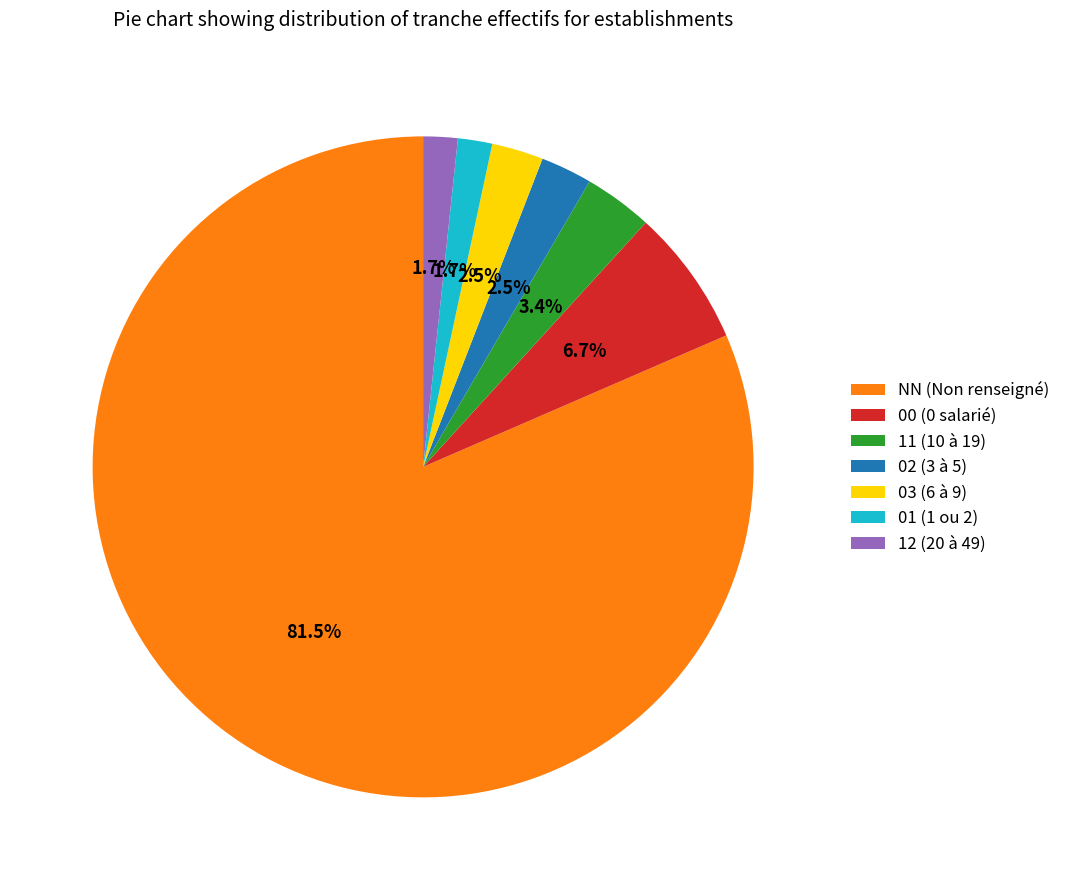

True or false: 12 accounts for 14% of the total.

False